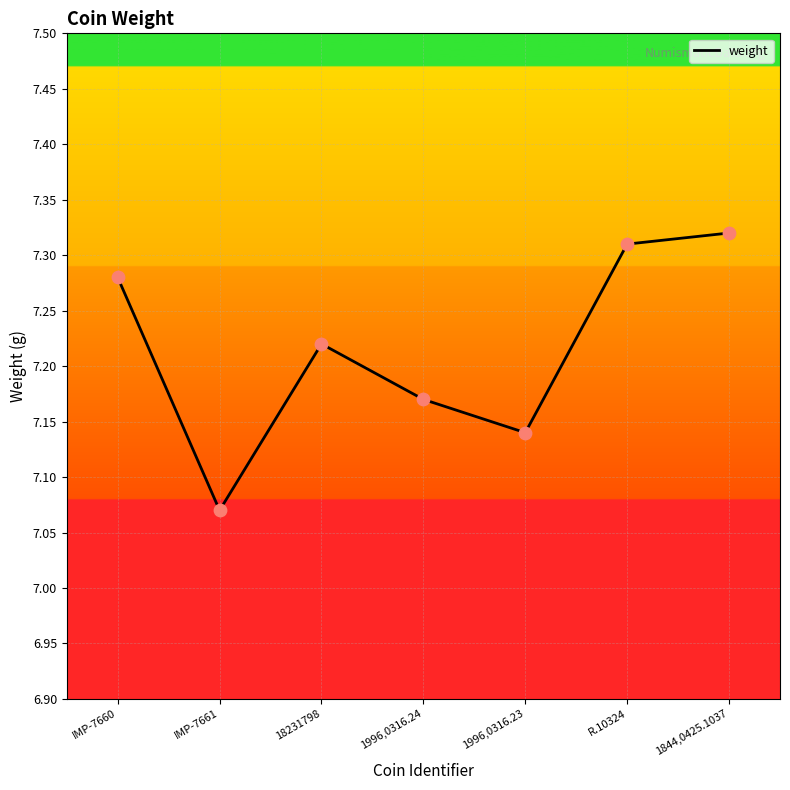

Approximately how many times larger is the value at 18231798 compared to R.10324?

1.0